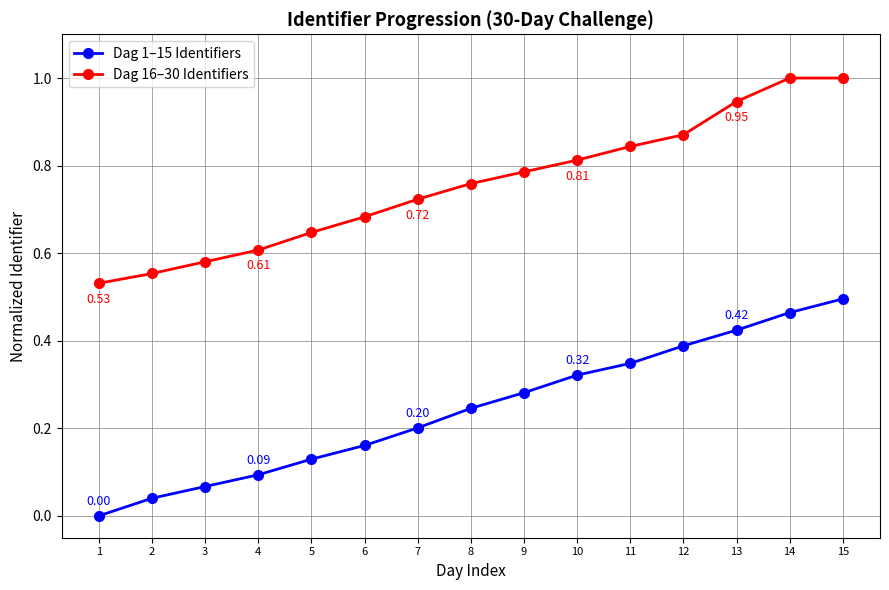

At 4, list the series in order from smallest to largest.

Dag 1–15 Identifiers, Dag 16–30 Identifiers